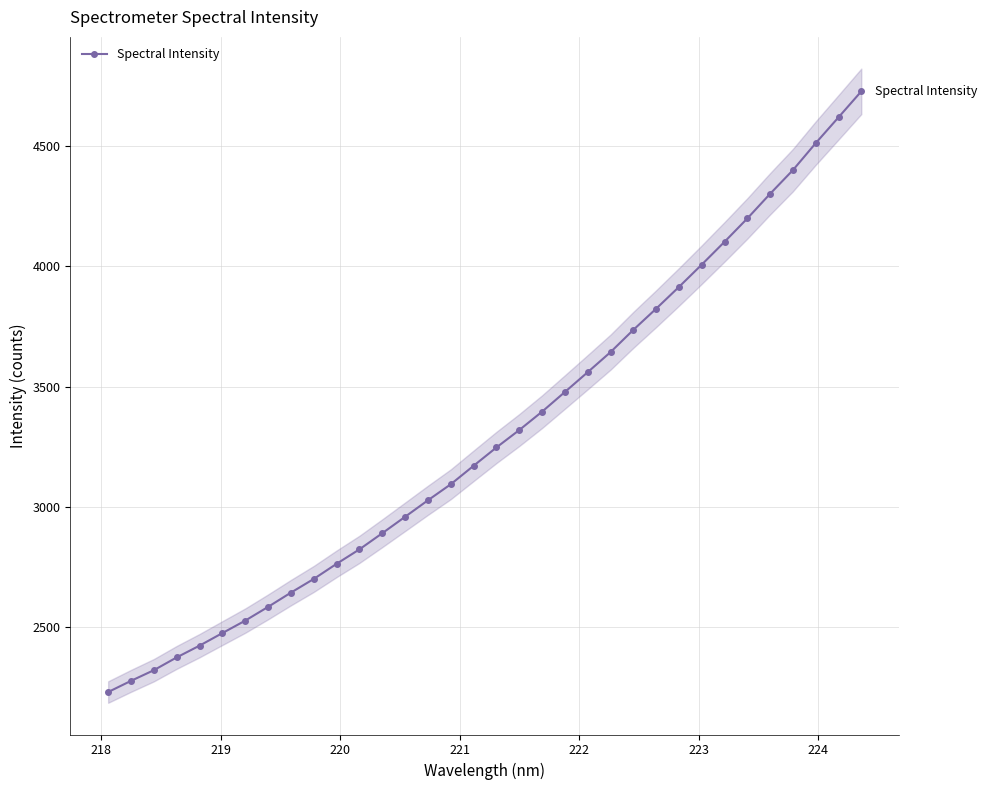

What is the value of the Spectral Intensity point at the 25th from the left?

3823.7